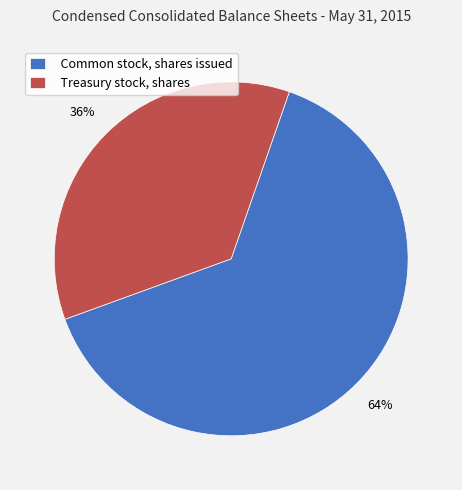

Approximately how many times larger is the value at Common stock, shares issued compared to Treasury stock, shares?

1.8